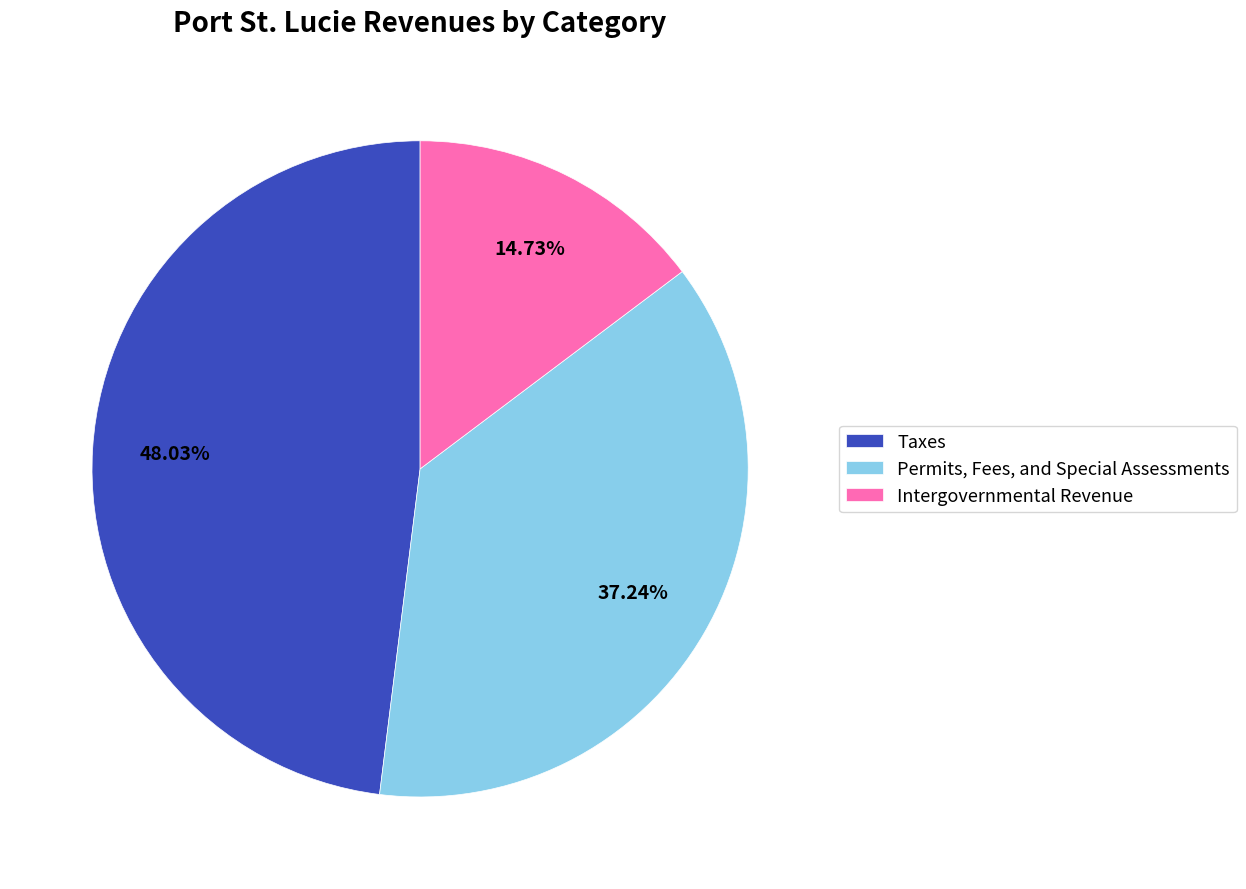

Count the number of slices in the pie.

3